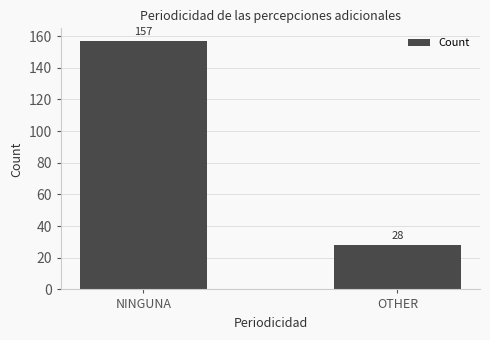

How many data points are less than 157?

1